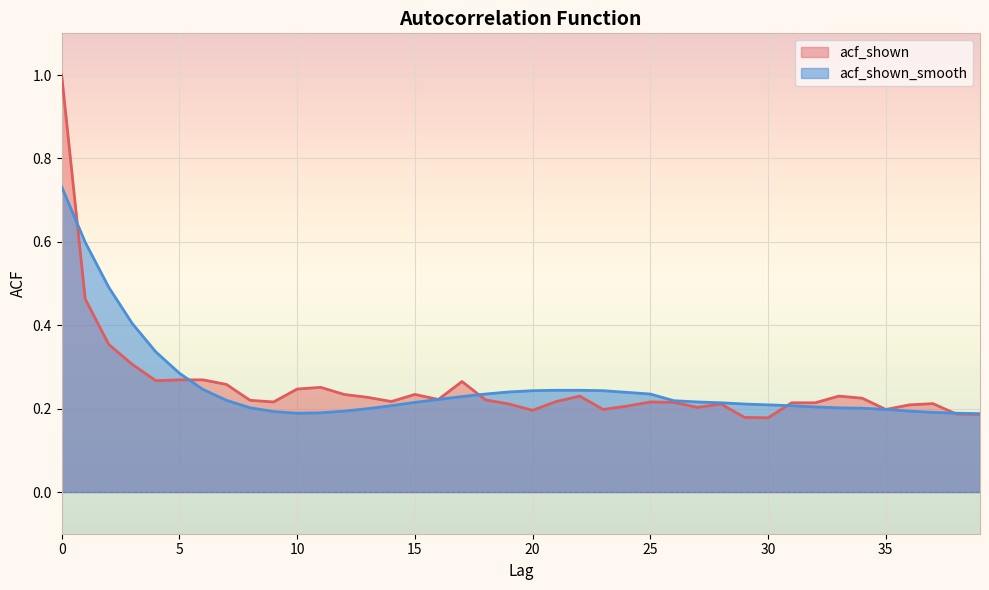

After their last crossing, which series has the higher values: acf_shown or acf_shown_smooth?

acf_shown_smooth